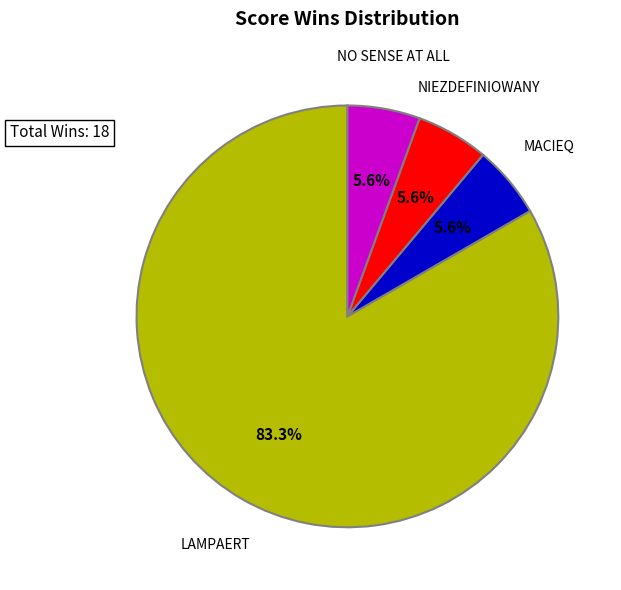

How many slices are in this pie chart?

4